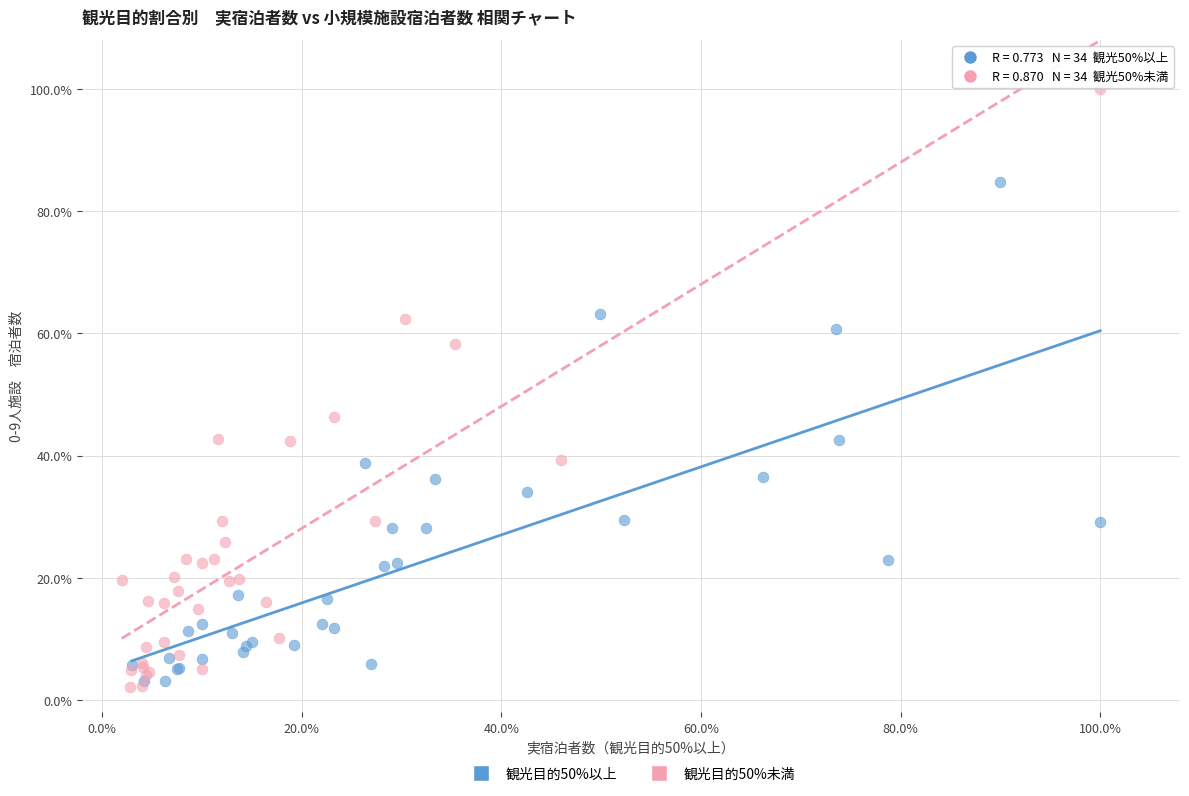

Which series contains the highest Y value?

観光目的50%未満